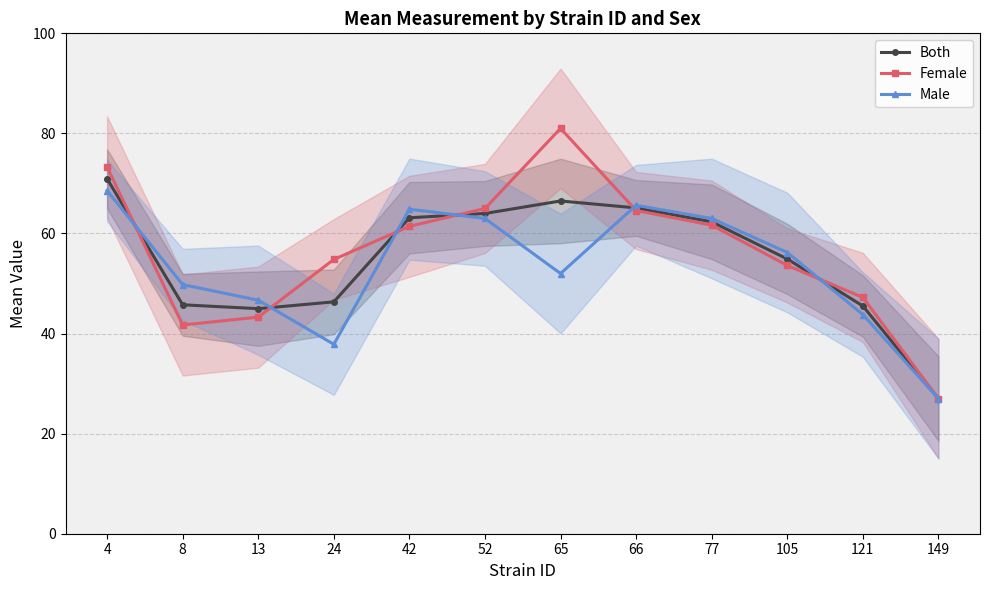

At which category is the sum across all series the highest?

4